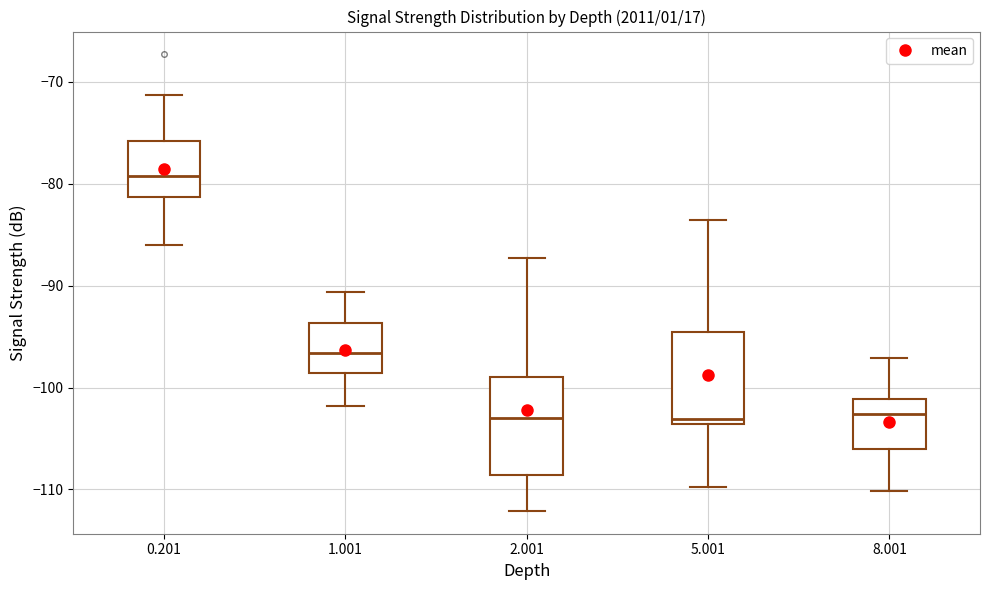

Where does the upper whisker of the box at x = 1.001 end on the y-axis? The values are not printed on the chart, so give them approximately, as read against the axis.

-91